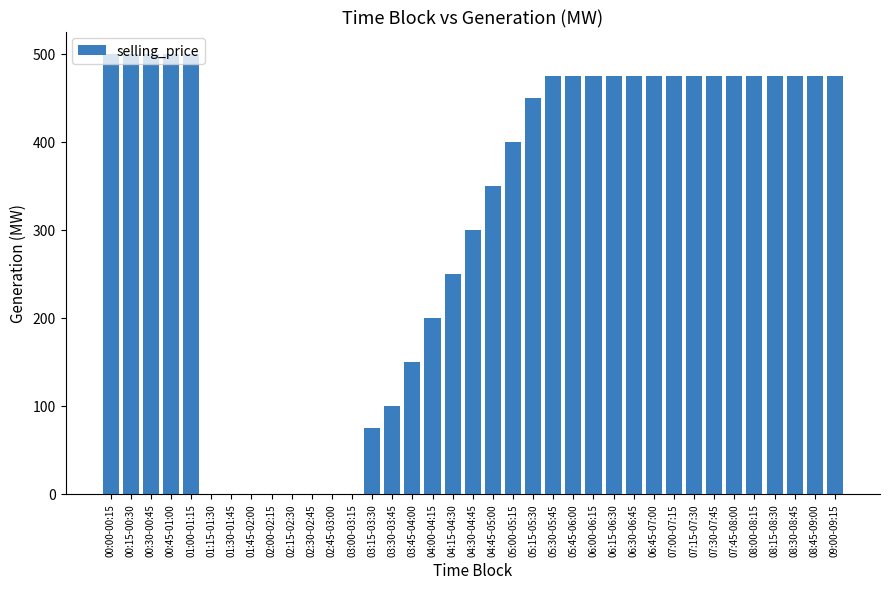

Between 03:15-03:30 and 07:15-07:30, which is larger?

07:15-07:30